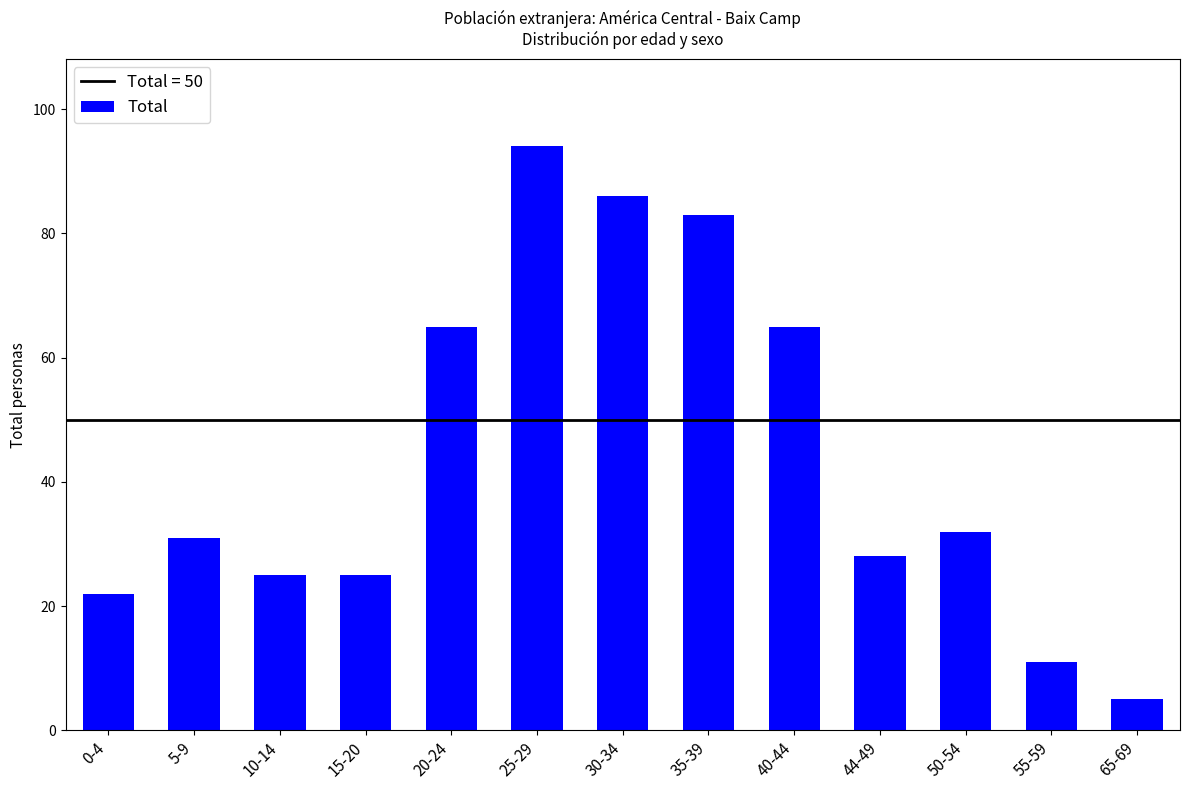

The value at 0-4 is 35. True or false?

False